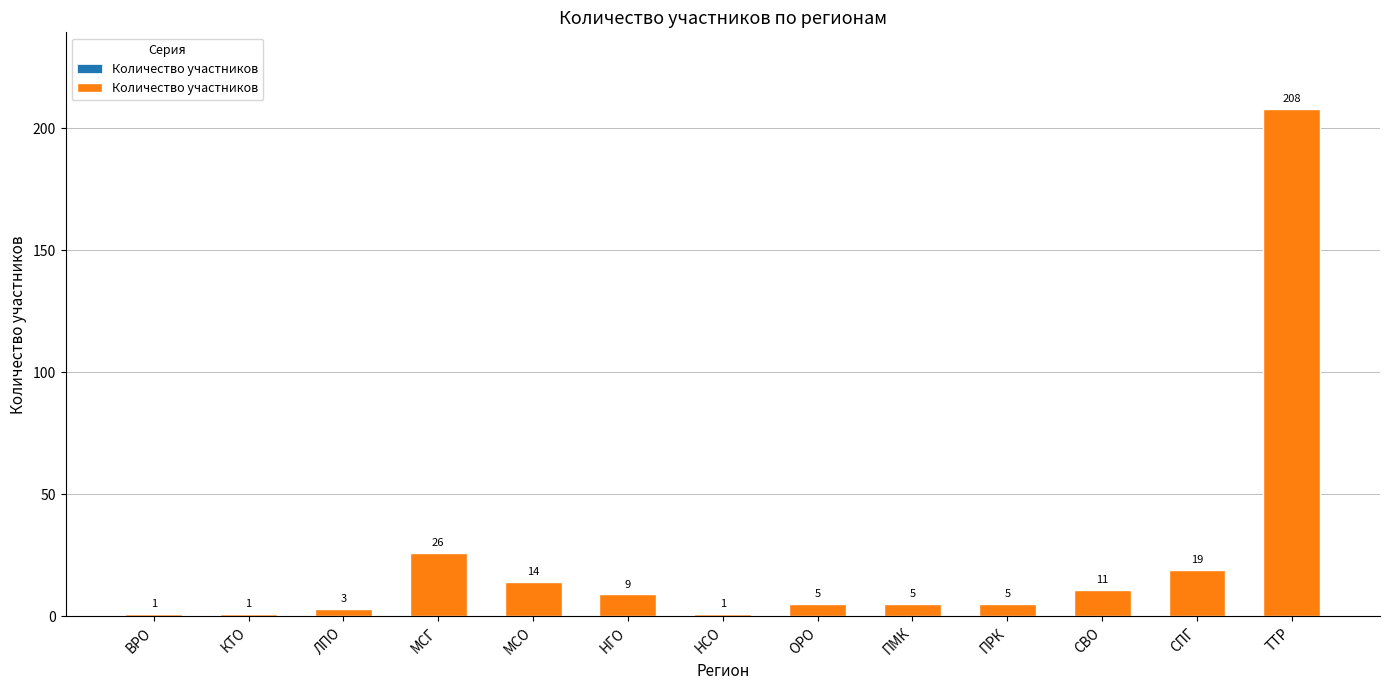

Reading right to left, extract all data points from this chart.

ТТР=208	СПГ=19	СВО=11	ПРК=5	ПМК=5	ОРО=5	НСО=1	НГО=9	МСО=14	МСГ=26	ЛПО=3	КТО=1	ВРО=1